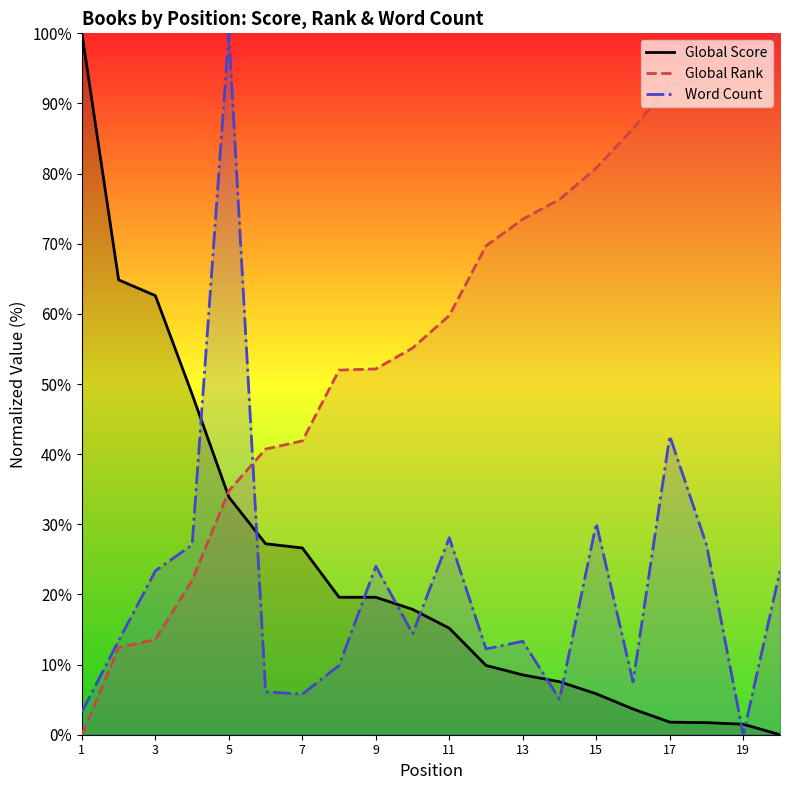

At which category is the sum across all series the highest?

5